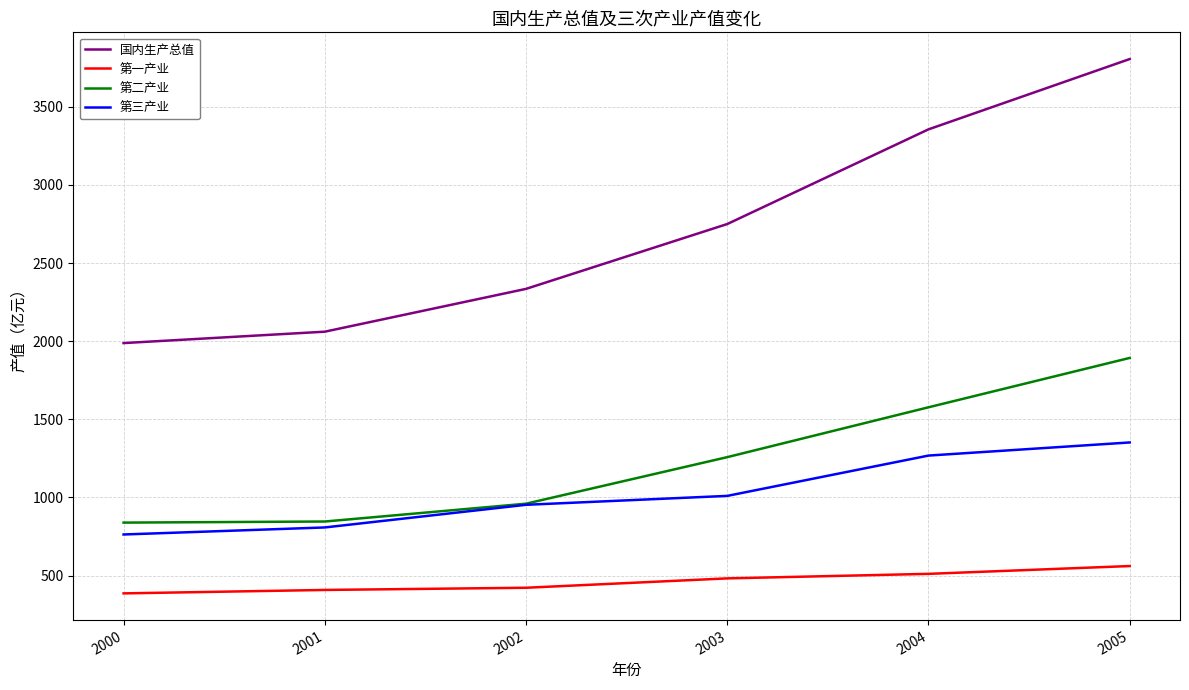

Which series changed the most between 2004 and 2005?

国内生产总值